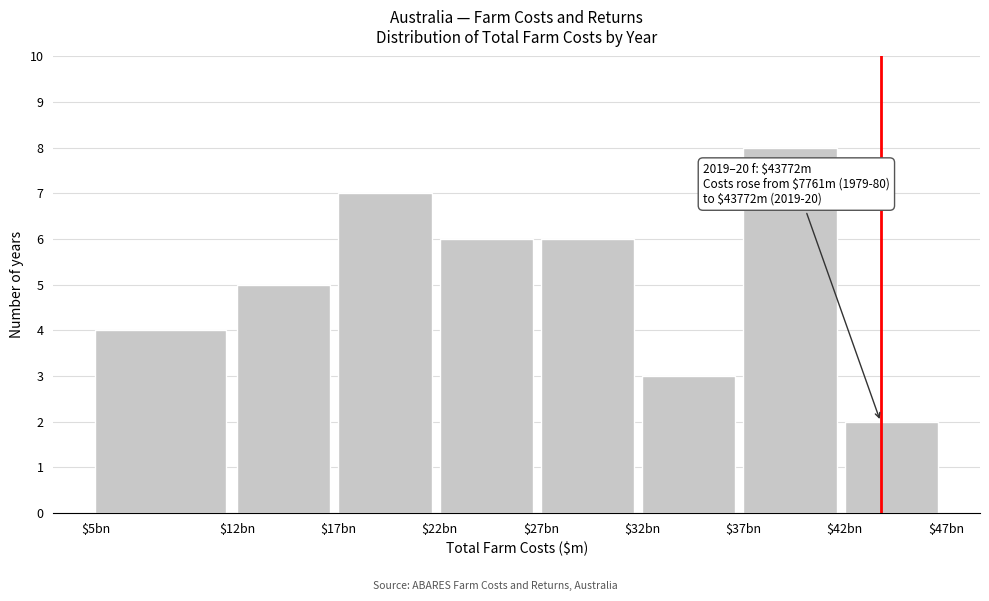

Reading right to left, transcribe all the data shown in this chart.

2	8	3	6	6	7	5	4